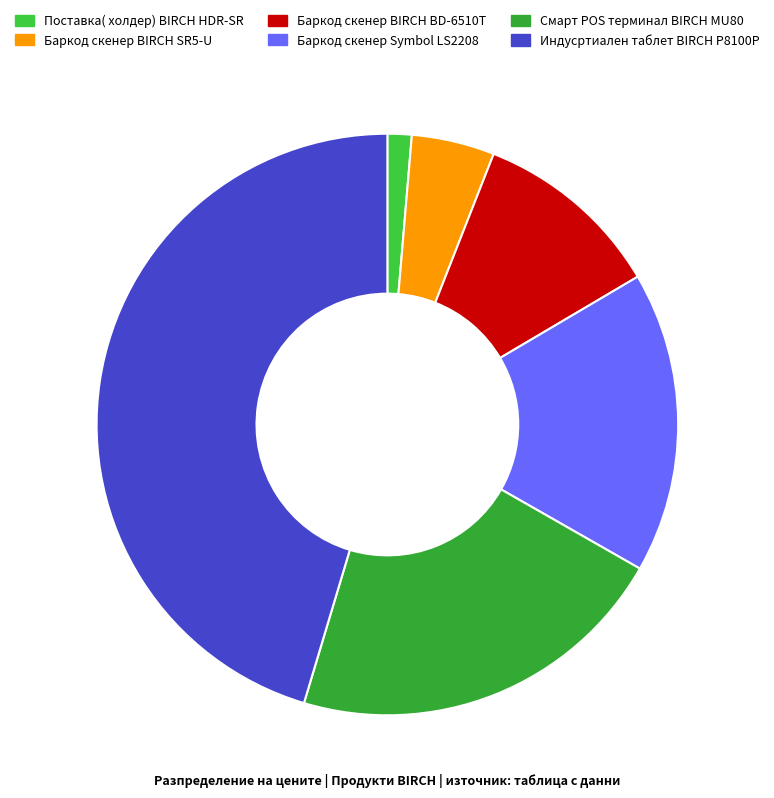

Does Смарт POS терминал BIRCH MU80 represent more than half of the total?

No